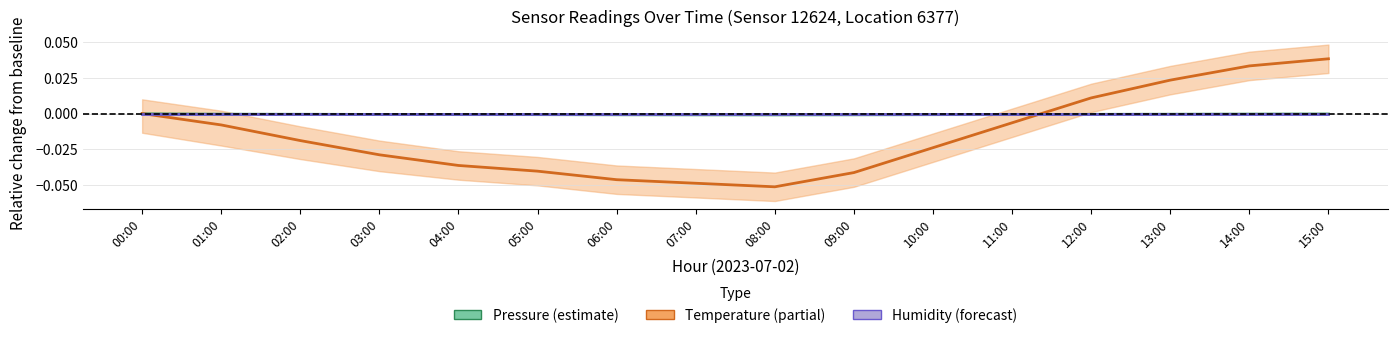

Which label corresponds to the smallest value in the chart?

08:00